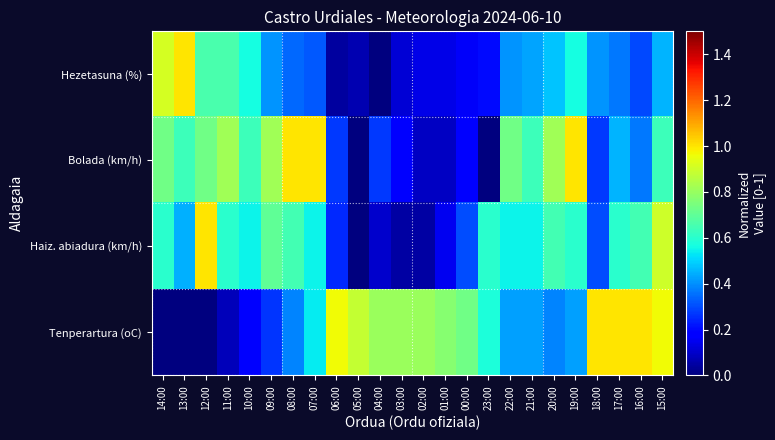

Between 02:00 and 22:00, which series saw the biggest shift?

Bolada (km/h)